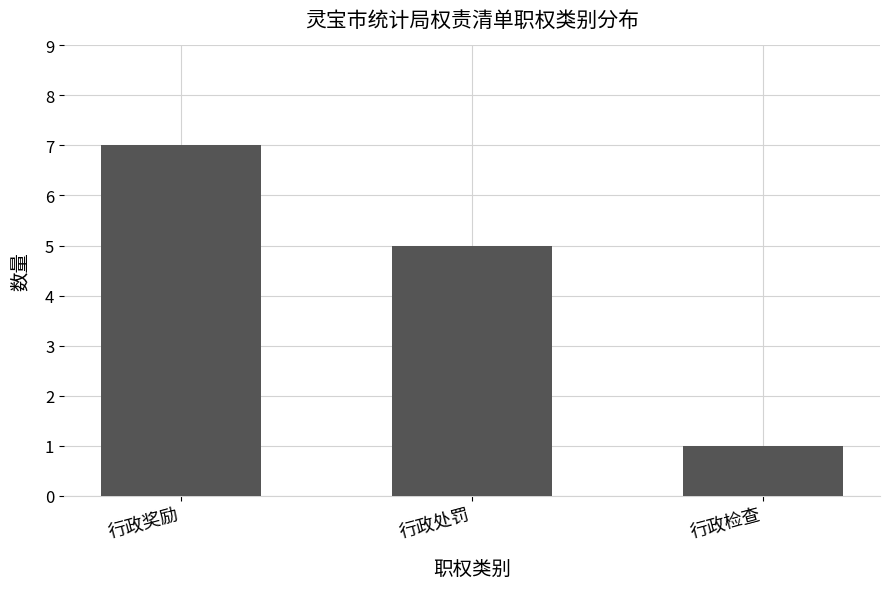

How many series are shown in this chart?

1